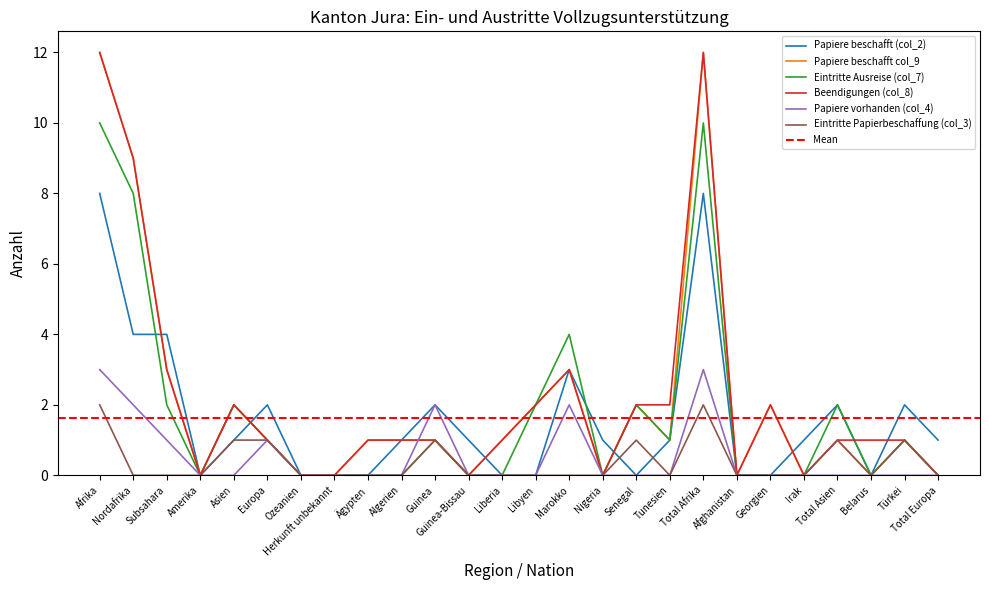

Which series has the largest total across all categories?

Beendigungen (col_8)